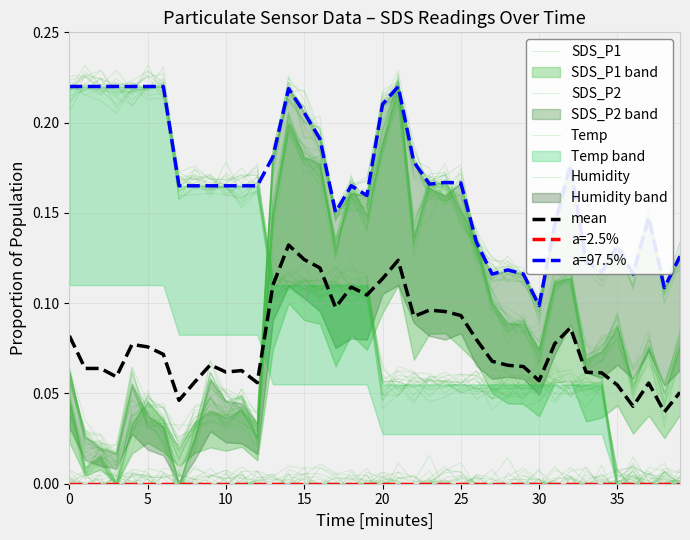

Which series has the largest total across all categories?

SDS_P2